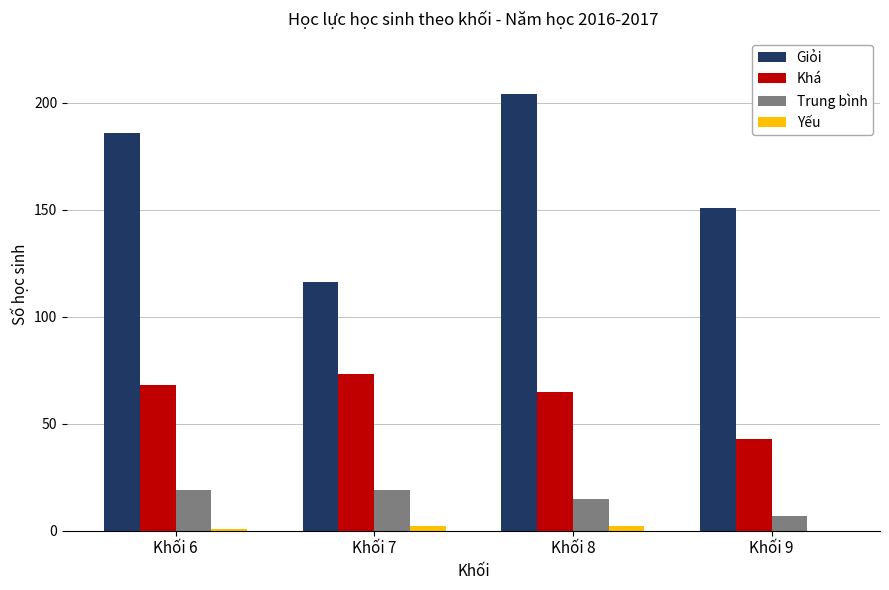

Which category has the highest value across all series?

Khối 8